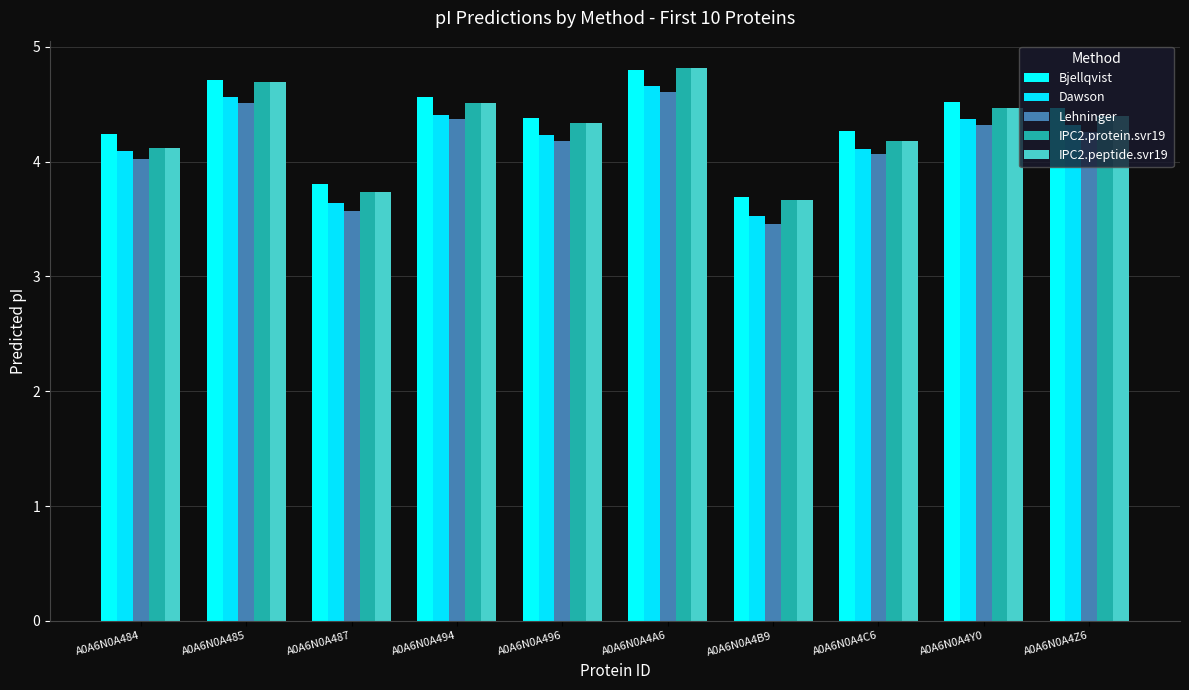

True or false: Bjellqvist has a value of 3.8 at A0A6N0A487.

True